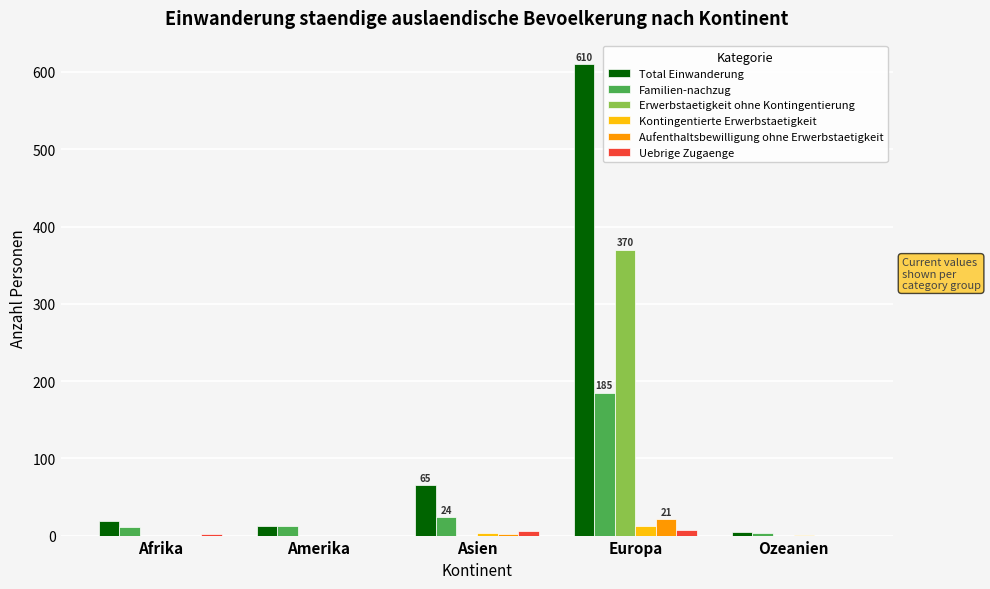

What is the maximum value shown in the chart?

610